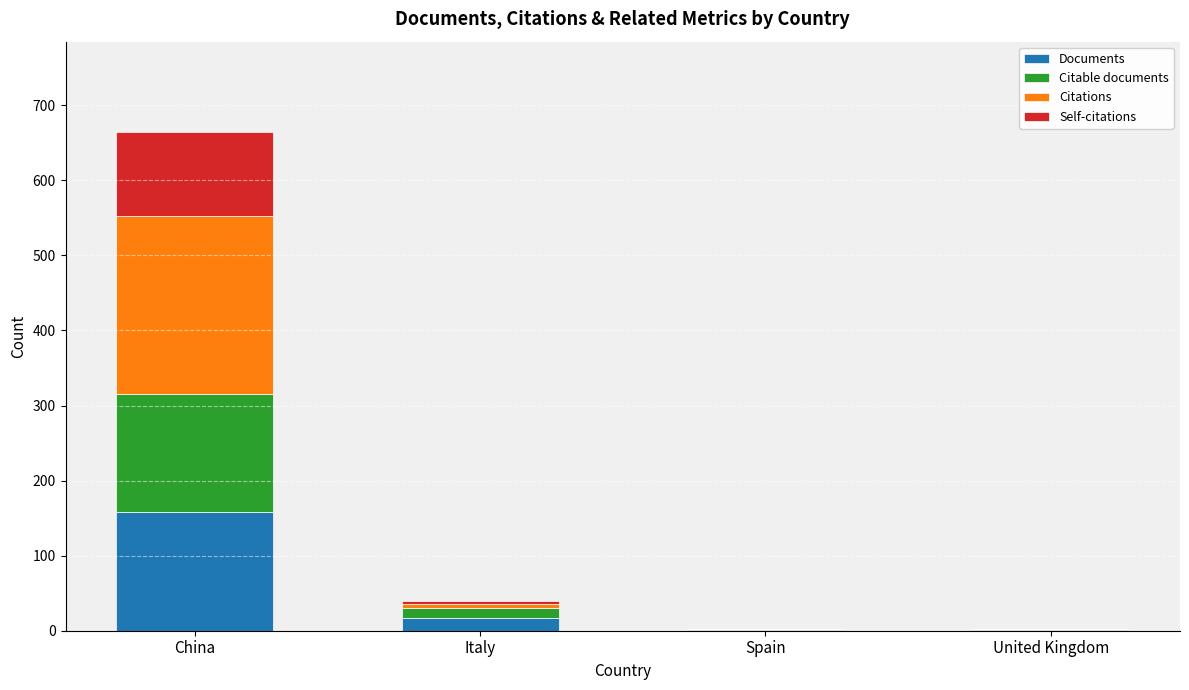

Where does the Self-citations series first go above 5?

China